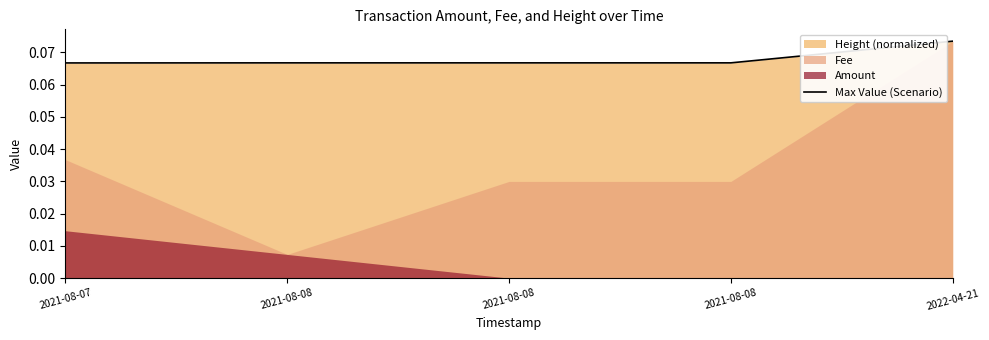

Which label corresponds to the largest value in the chart?

2022-04-21